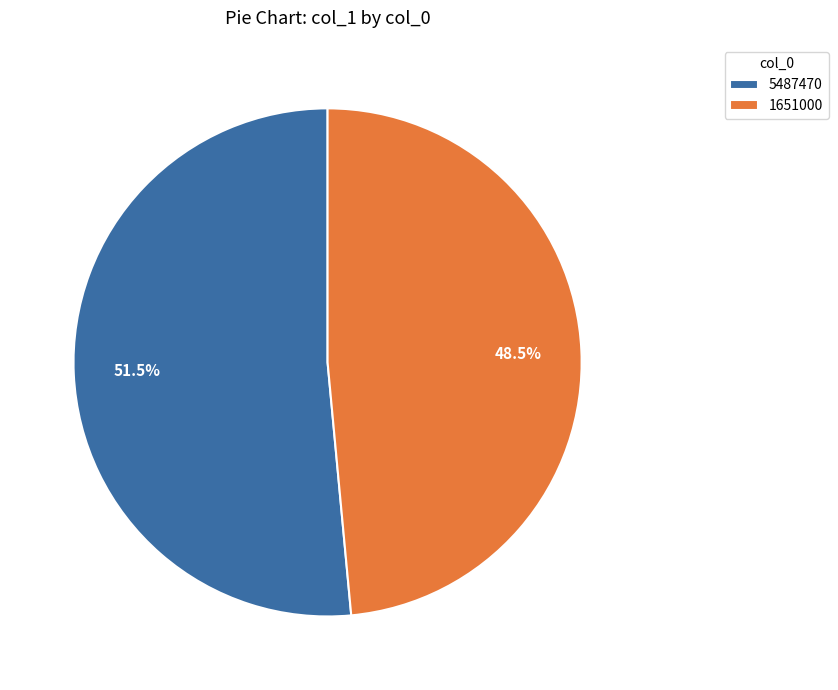

Do 1651000 and 5487470 together represent more than half of the pie?

Yes